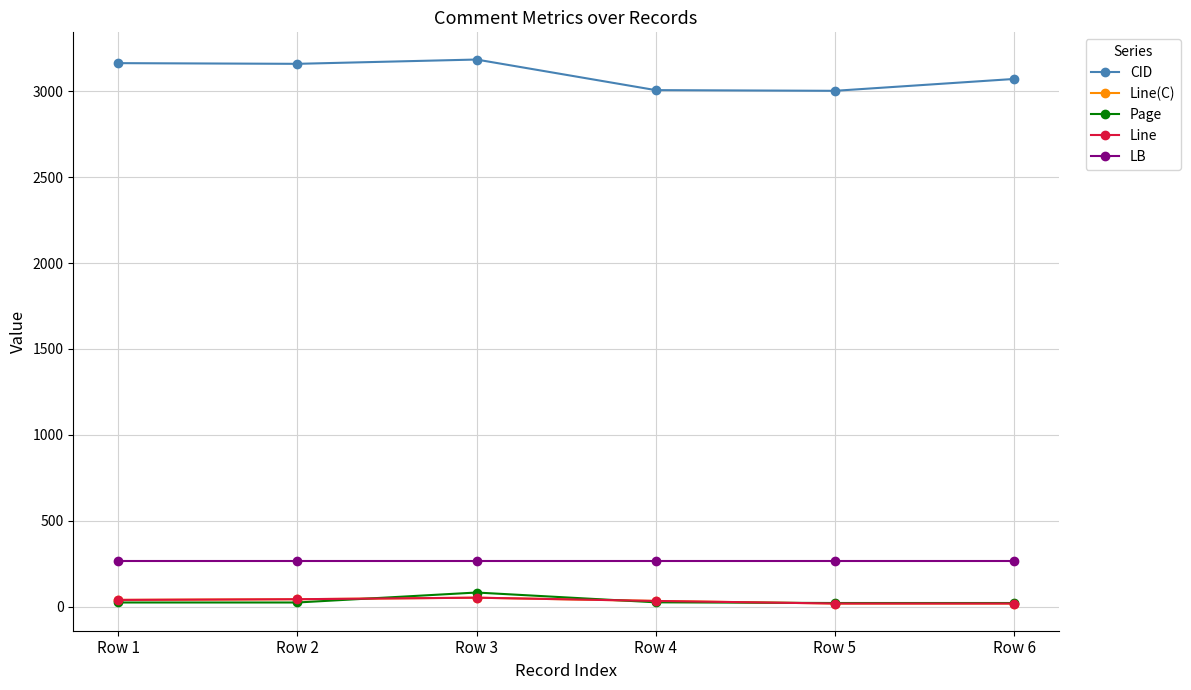

Where is the first local maximum for CID?

Row 3